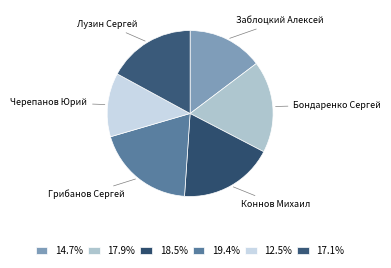

Is there a majority slice in this chart?

No